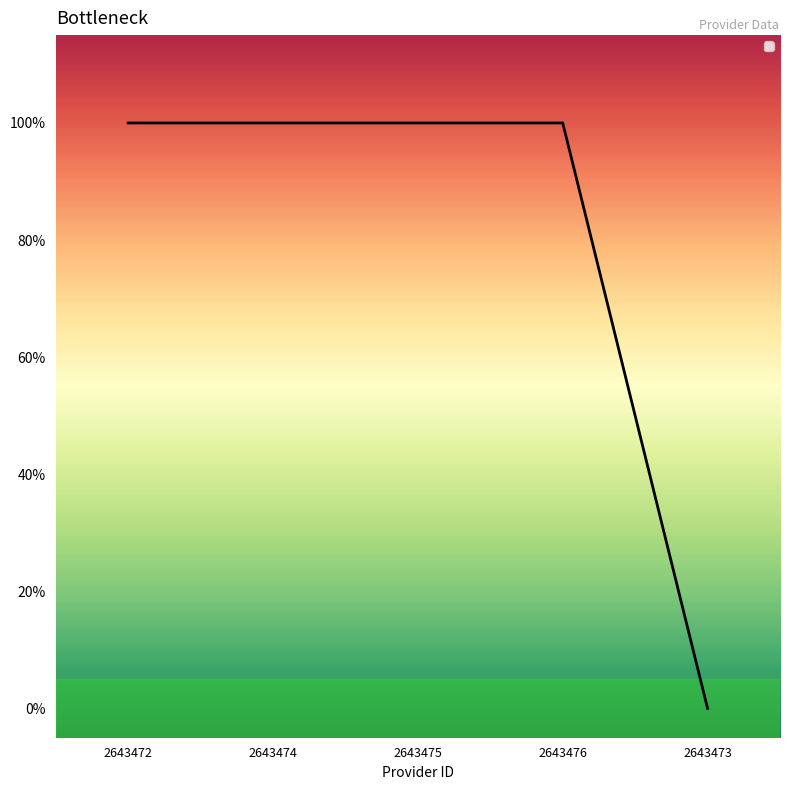

What is the sum of the values at 2643476 and 2643474?

2